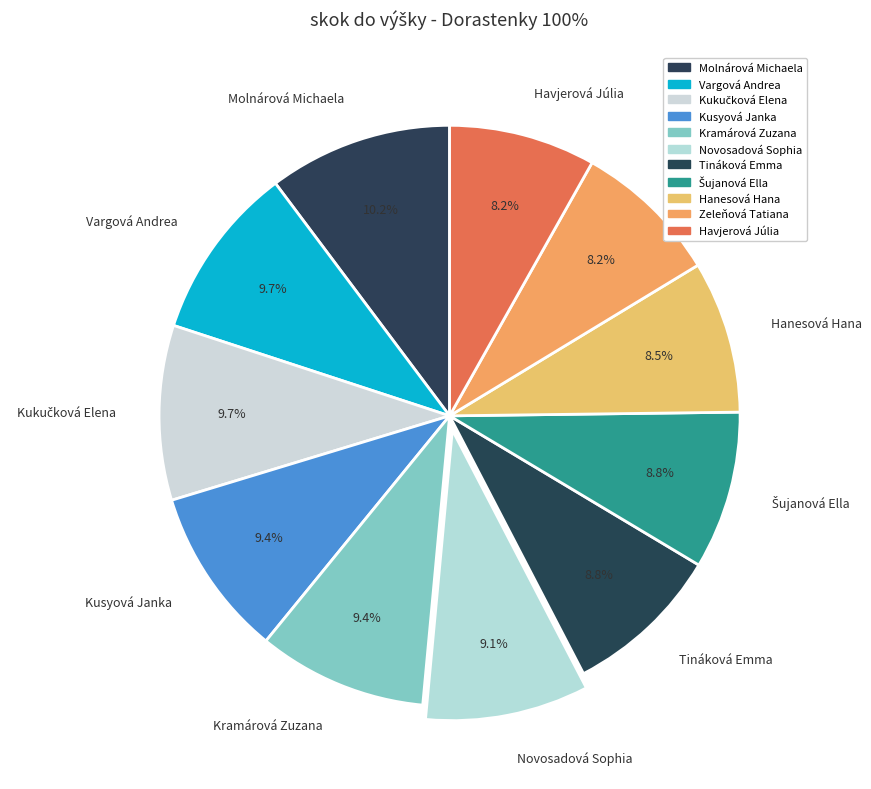

Approximately how many times larger is the value at Kusyová Janka compared to Tináková Emma?

1.1